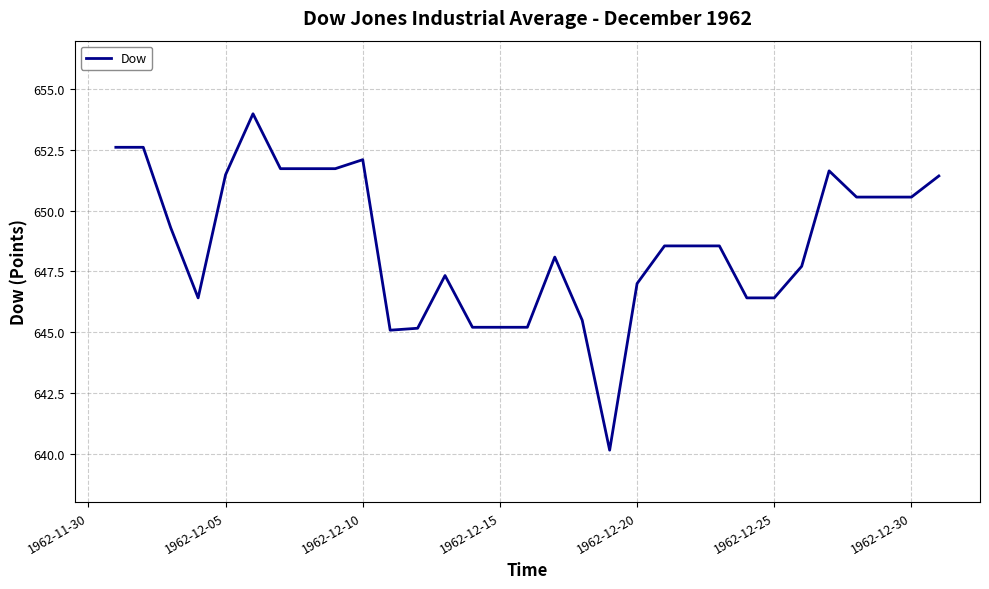

What is the maximum value shown in the chart?

654.0